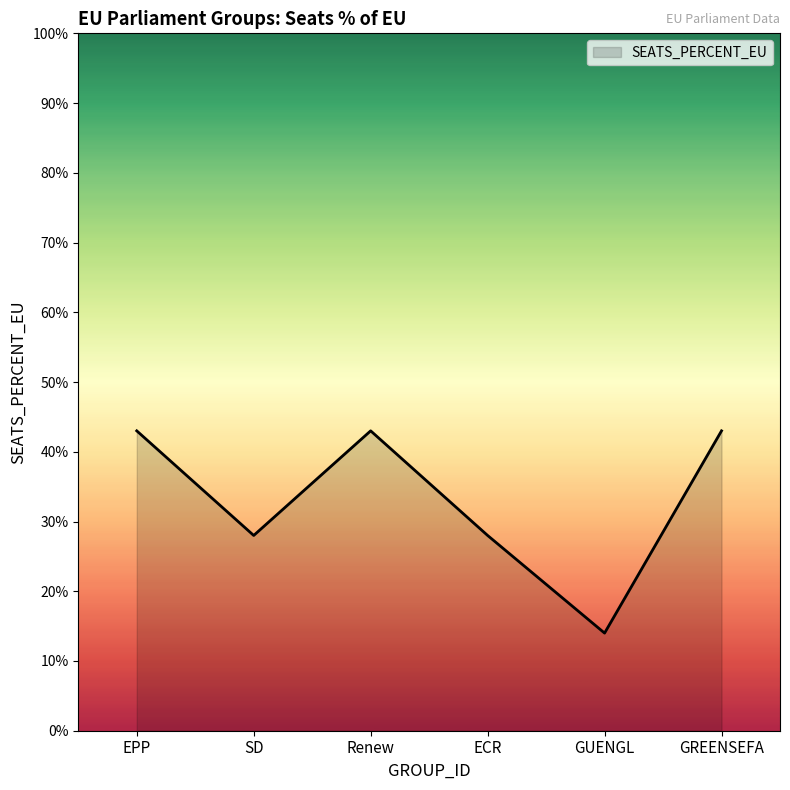

What position from the left is GREENSEFA?

6